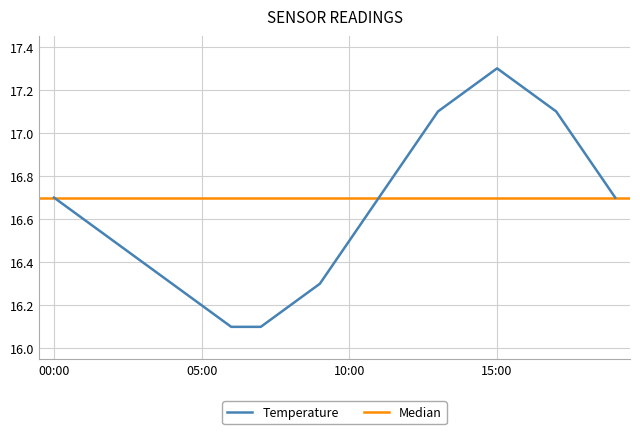

Reading left to right, list all the values displayed in this chart.

00:00=16.7	01:00=16.6	02:00=16.5	03:00=16.4	04:00=16.3	05:00=16.2	06:00=16.1	07:00=16.1	08:00=16.2	09:00=16.3	10:00=16.5	11:00=16.7	12:00=16.9	13:00=17.1	14:00=17.2	15:00=17.3	16:00=17.2	17:00=17.1	18:00=16.9	19:00=16.7